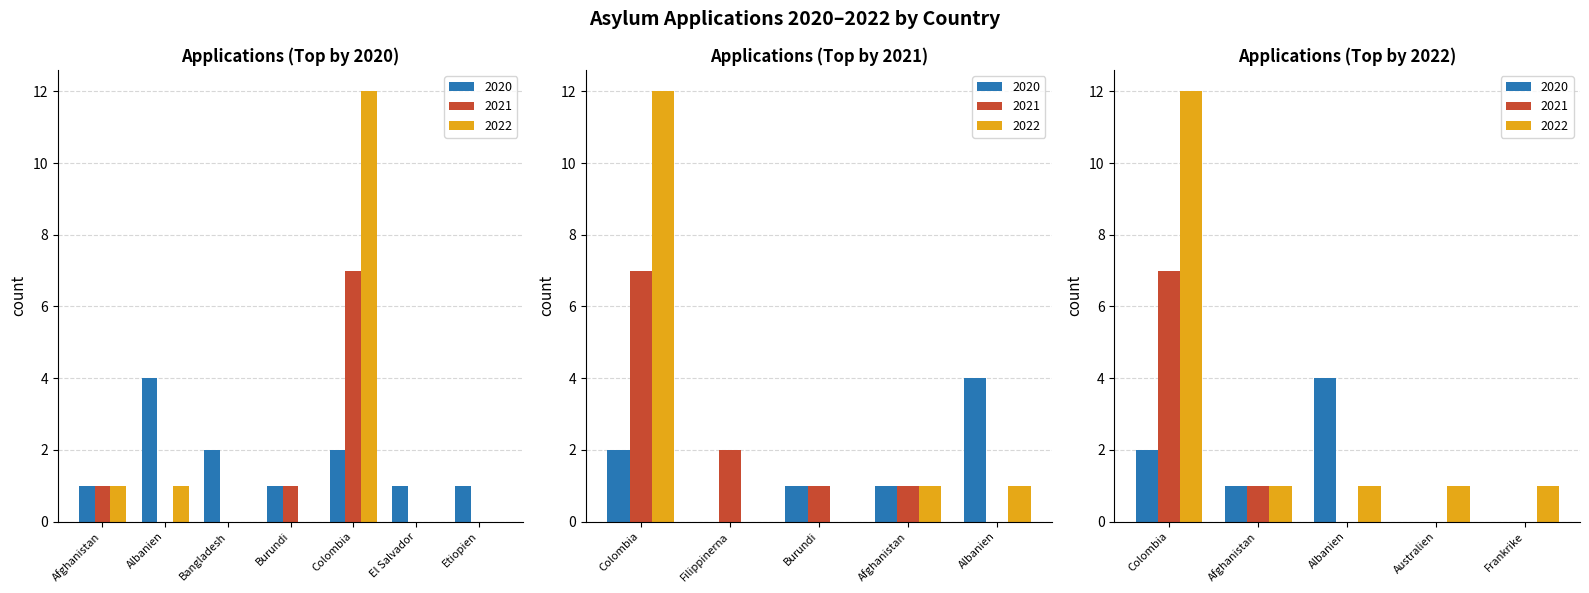

What position from the left is Colombia?

5